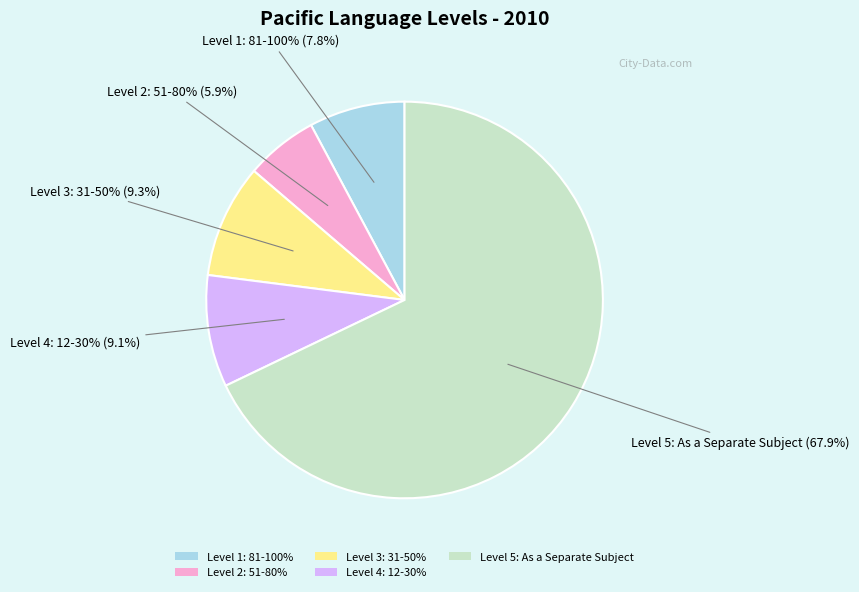

How many slices are in this pie chart?

5